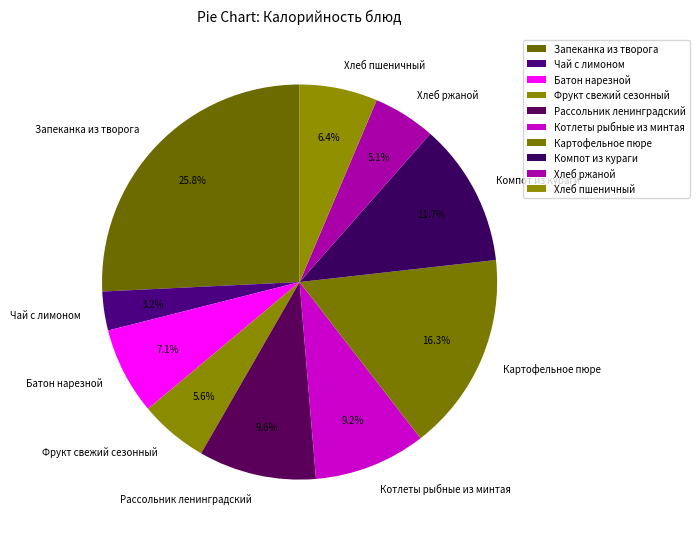

Which category has the biggest portion of the pie?

Запеканка из творога